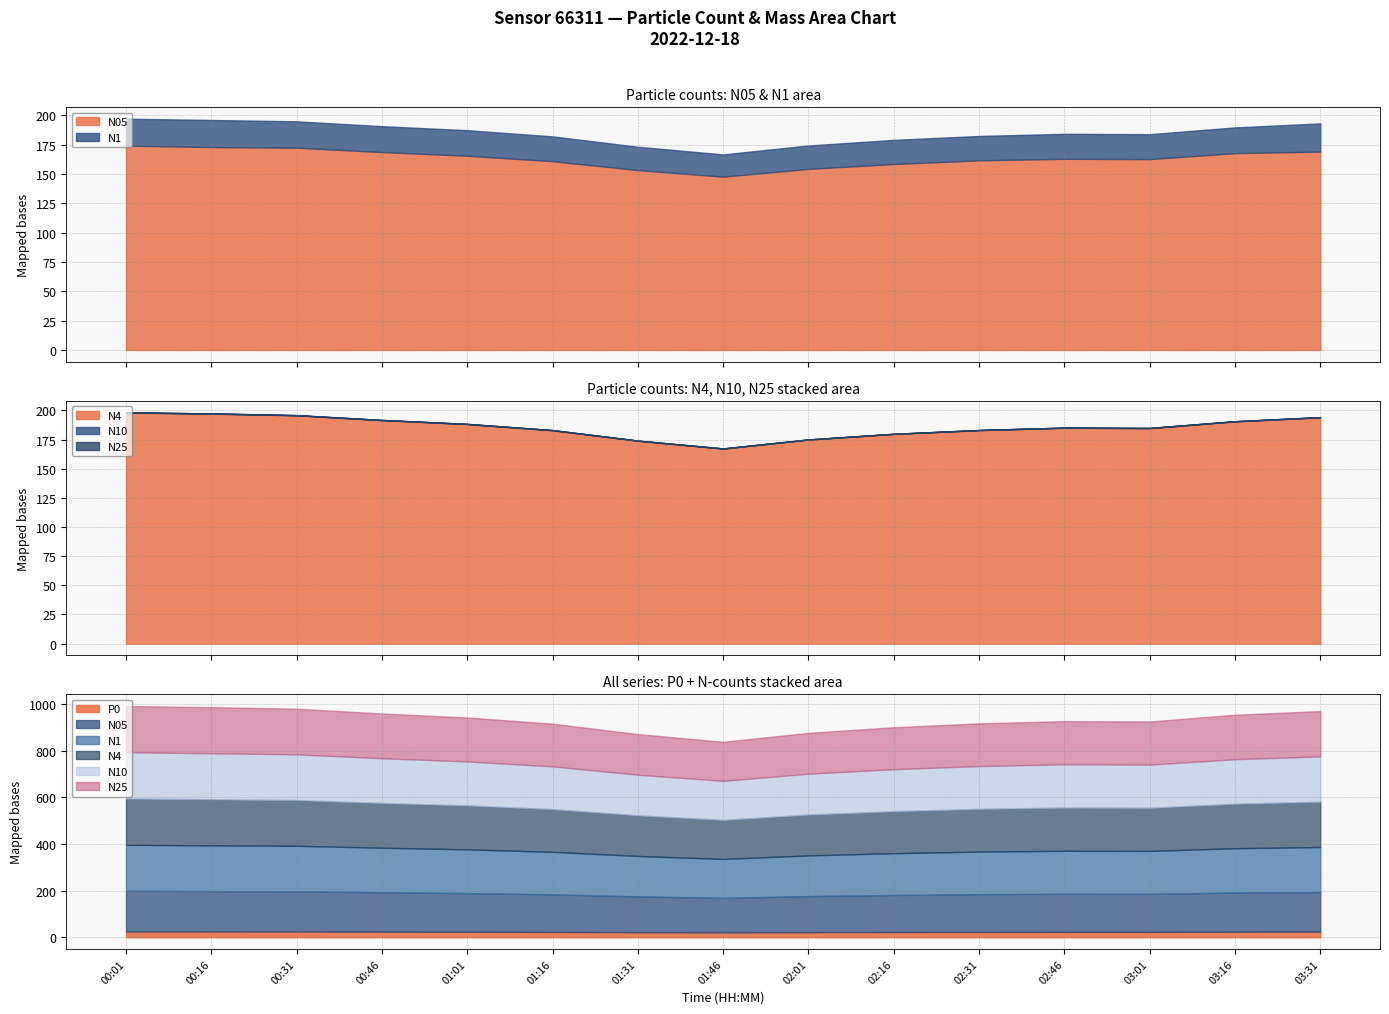

What is the label of the 3rd point from the right?

03:01